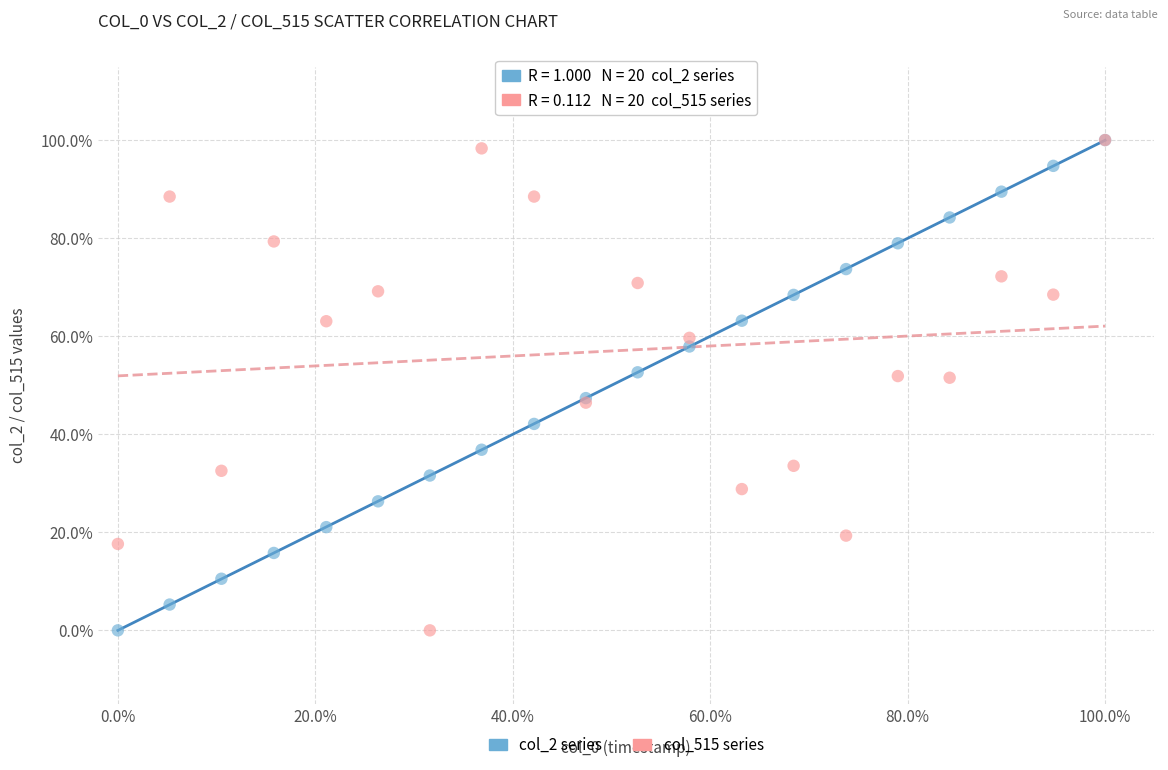

What are all the series names shown in the legend?

col_2 series, col_515 series